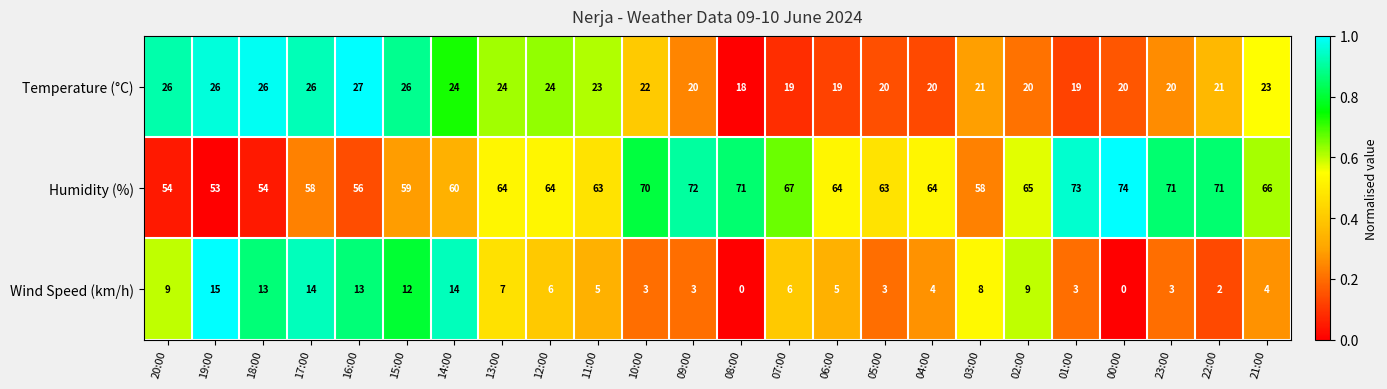

Which series has the widest spread of values?

Humidity (%)